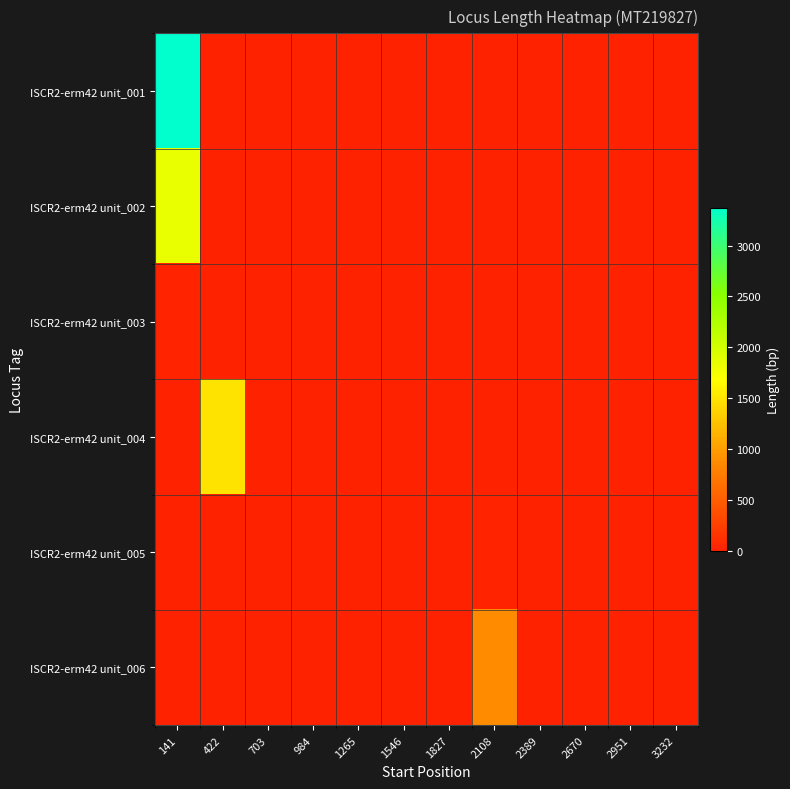

At which category is the sum across all series the highest?

141